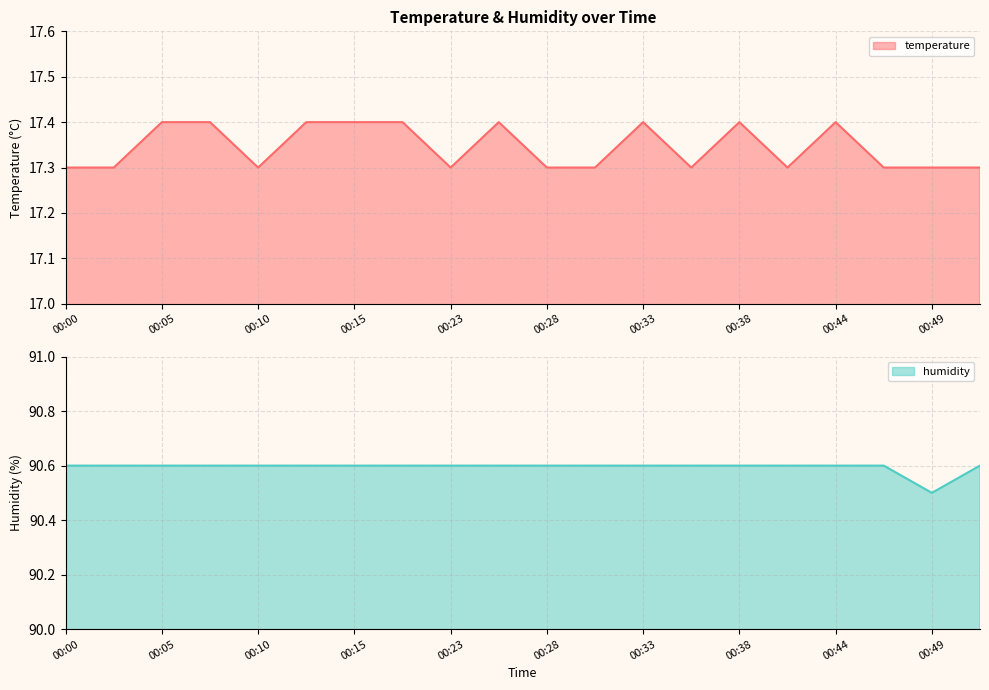

True or false: humidity has more than 1 points higher than both neighbors.

False